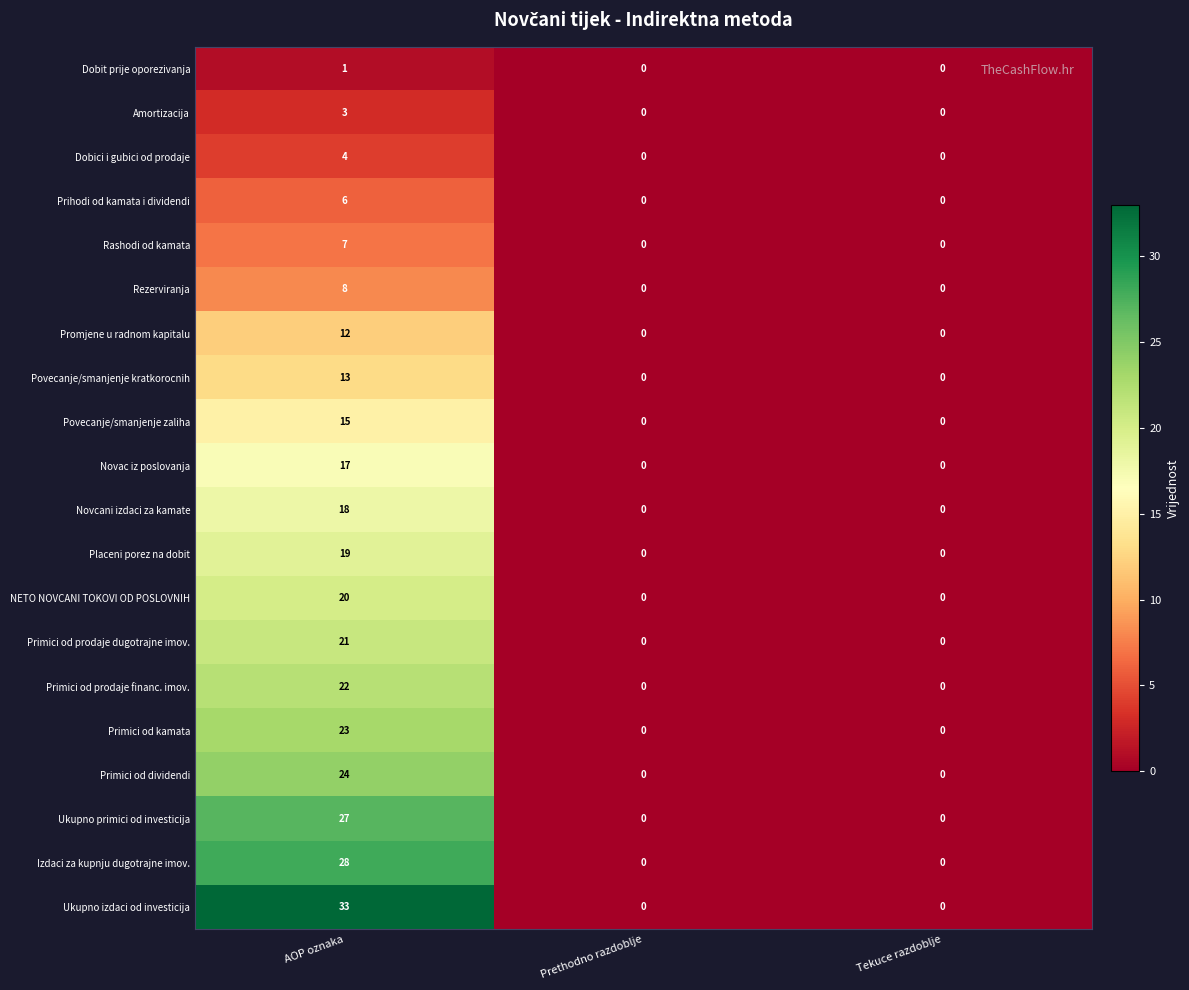

Is it true that Primici od prodaje financ. imov. equals 8 at Tekuce razdoblje?

False